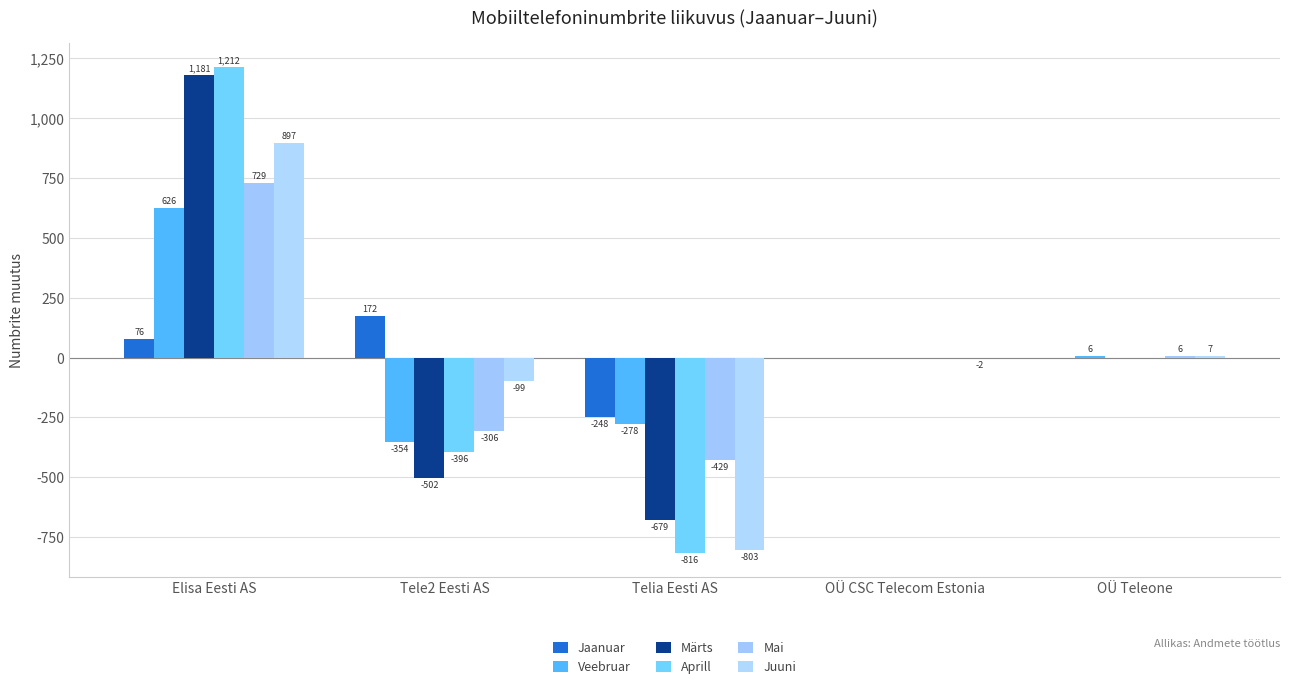

What is the maximum value shown in the chart?

1212